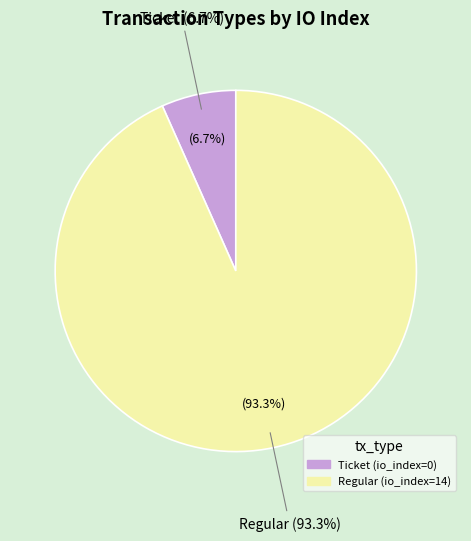

What is the change in value from Ticket (io_index=0) to Regular (io_index=14)?

+14